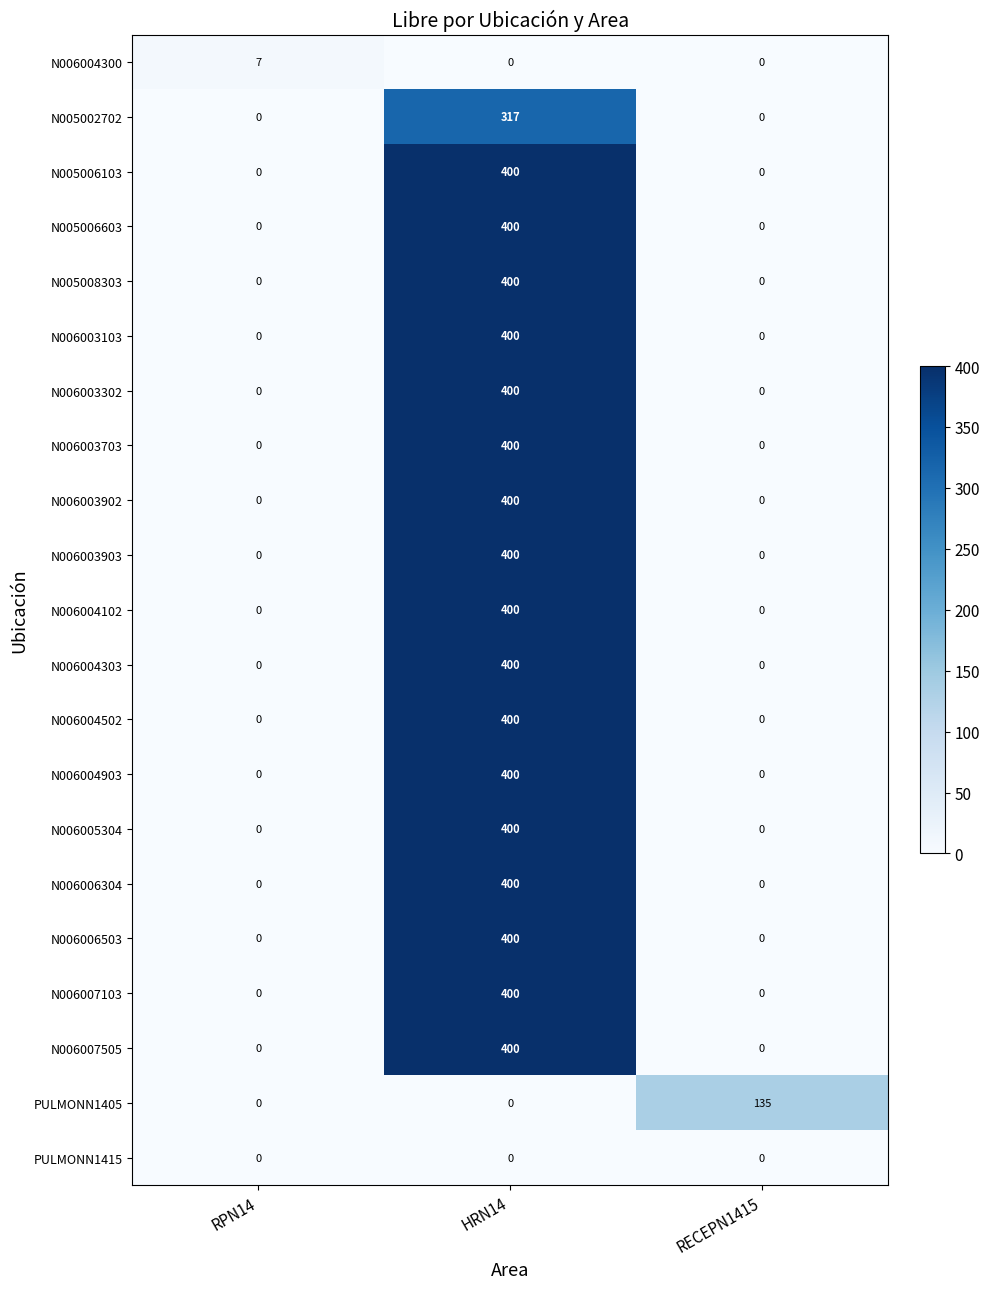

The value of N006003103 at RECEPN1415 is 172. True or false?

False